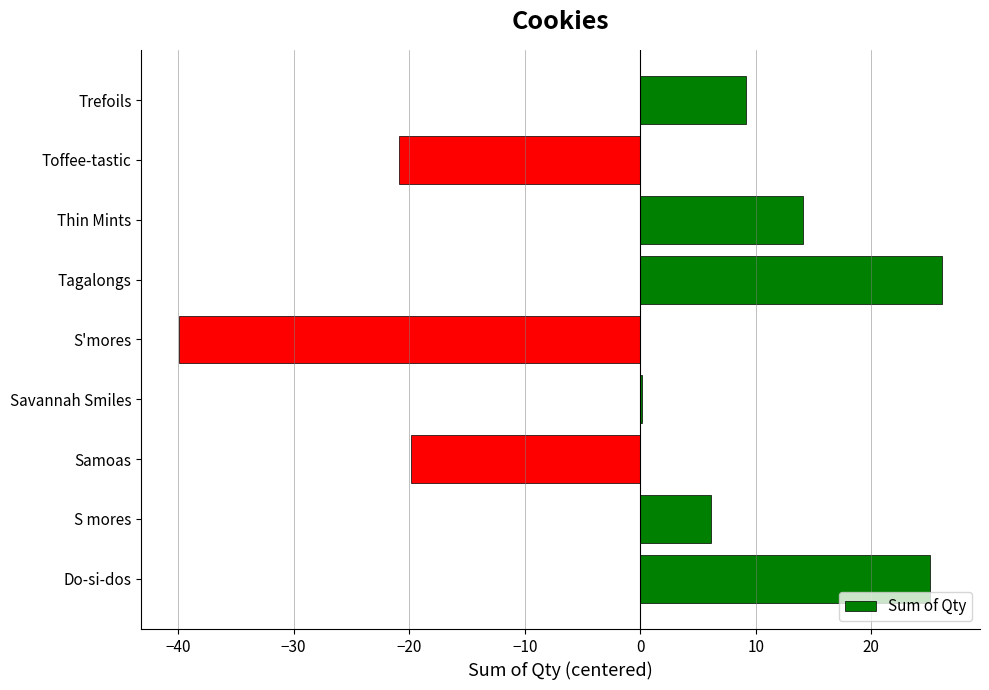

Where is the data nearest to the value -6?

Savannah Smiles